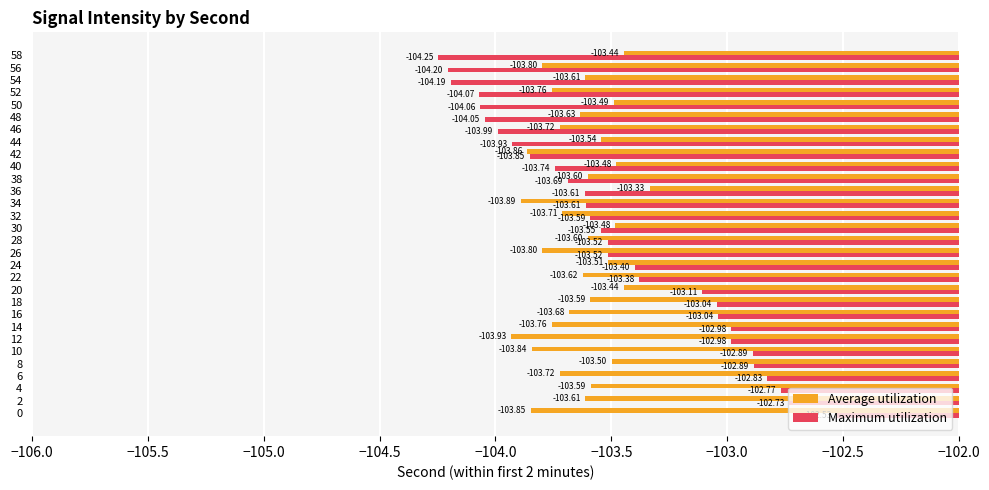

Which series has the largest range (max minus min)?

Maximum utilization